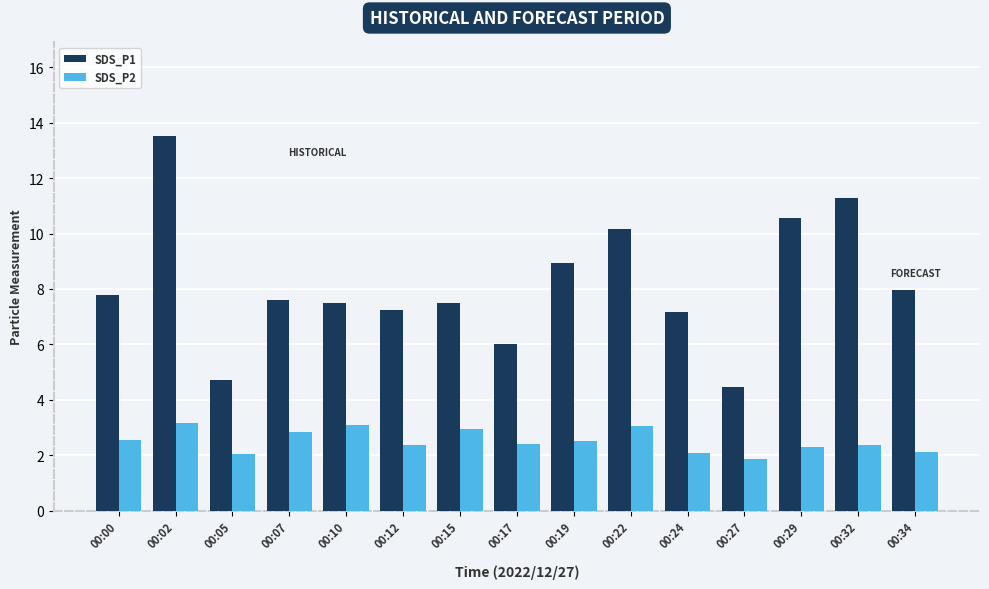

What is the difference between the SDS_P1 values at 00:19 and 00:27?

4.5